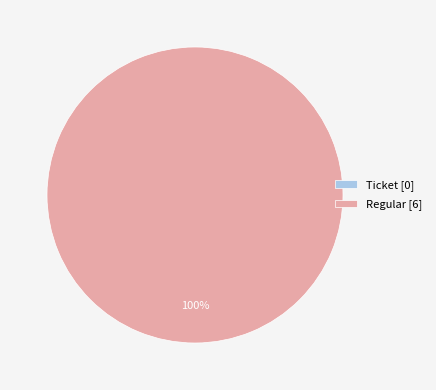

Is there any slice that represents more than half of the pie?

Yes